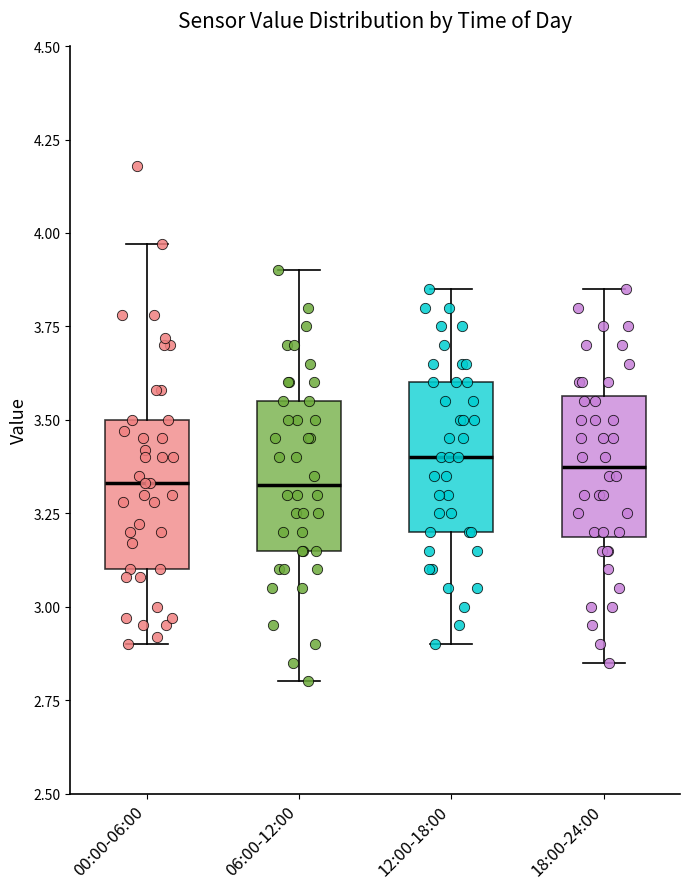

Where is the upper edge of the box for 00:00-06:00 on the y-axis? The values are not printed on the chart, so give them approximately, as read against the axis.

3.50